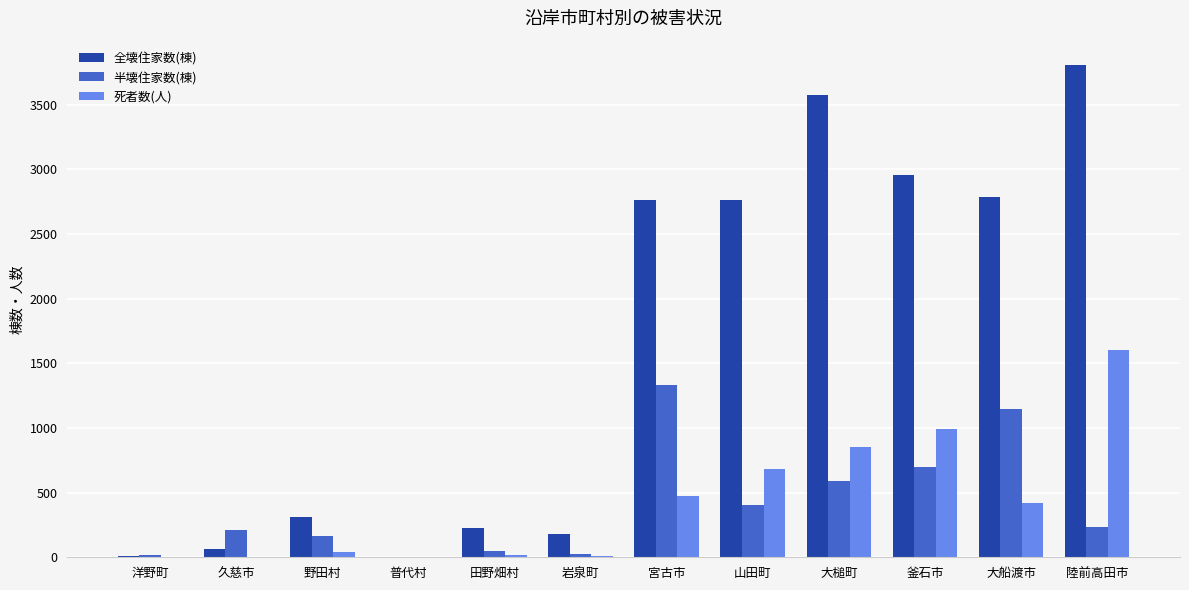

Between 山田町 and 釜石市, which series saw the biggest shift?

死者数(人)